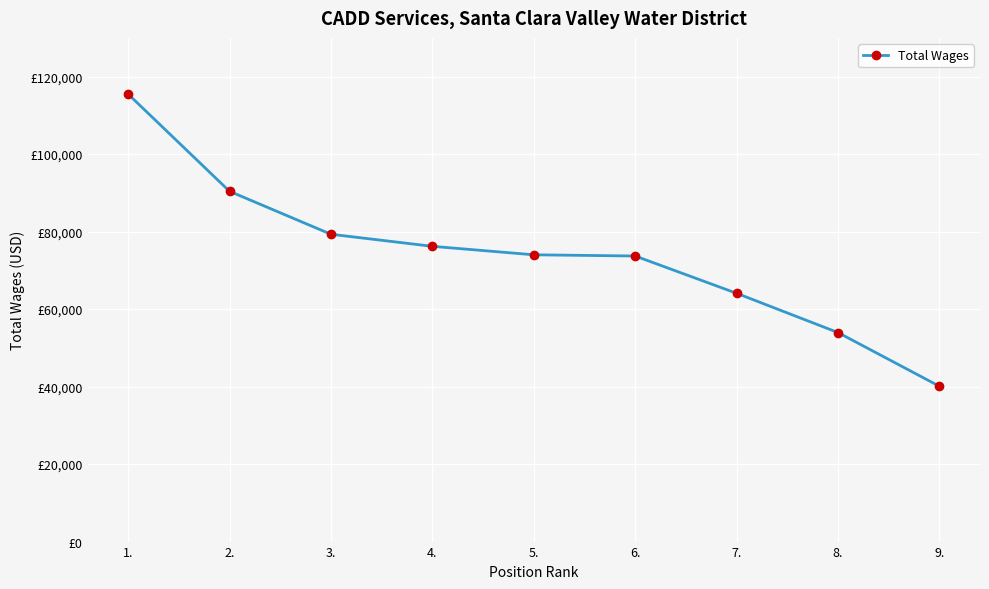

True or false: the data shows 10374 at 9..

False